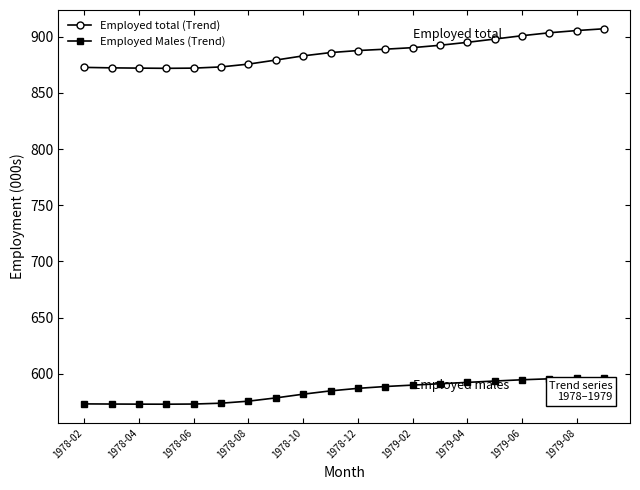

What is the difference between the second highest and second lowest values in the Employed Males (Trend) series?

23.0